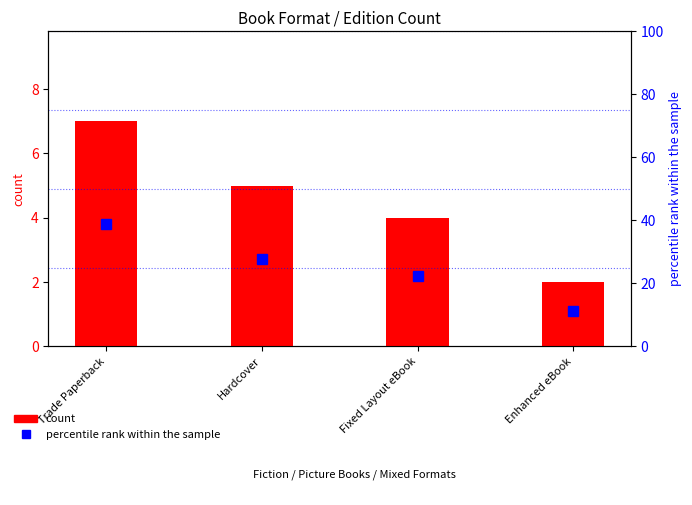

What is the value of the count bar at the 3rd from the left?

4.0